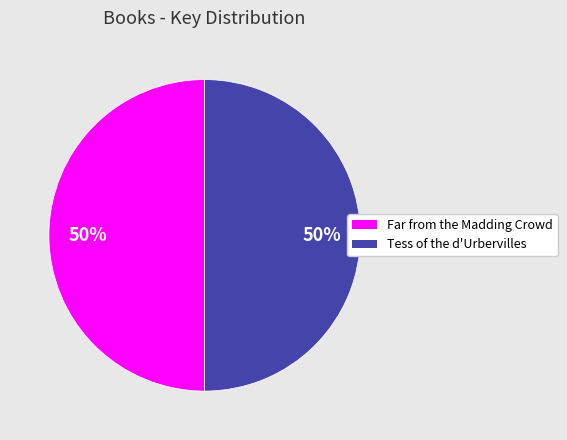

Is it true that Far from the Madding Crowd is 50% of the pie?

True